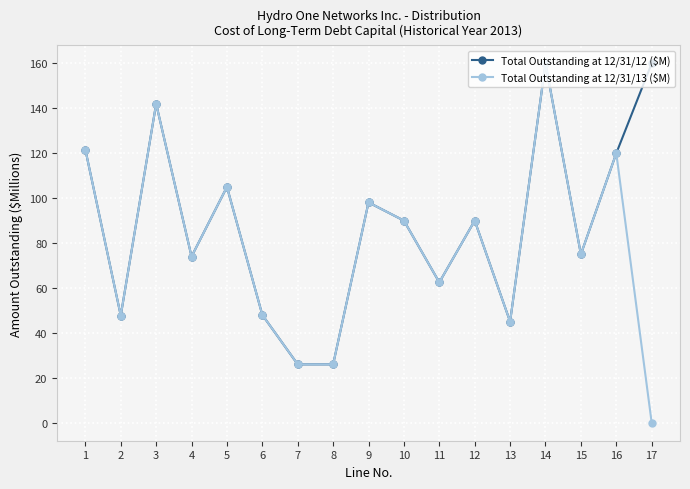

Count the number of categories in the chart.

17